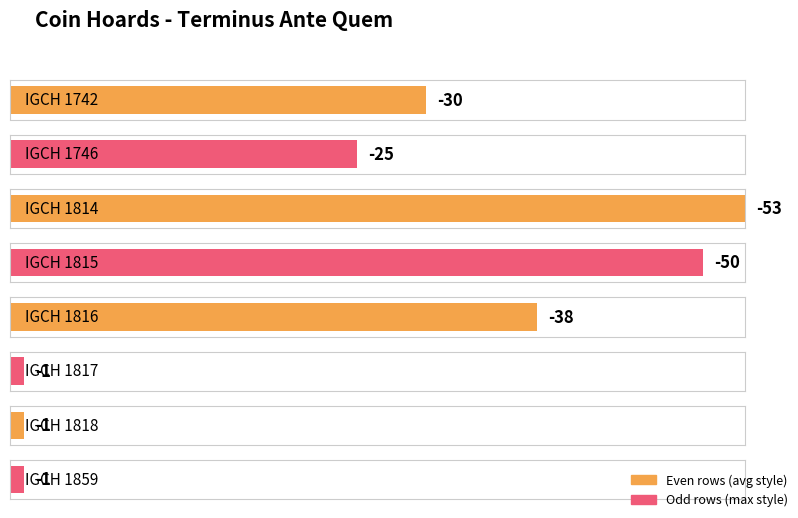

What is the difference between the maximum and second lowest values?

49